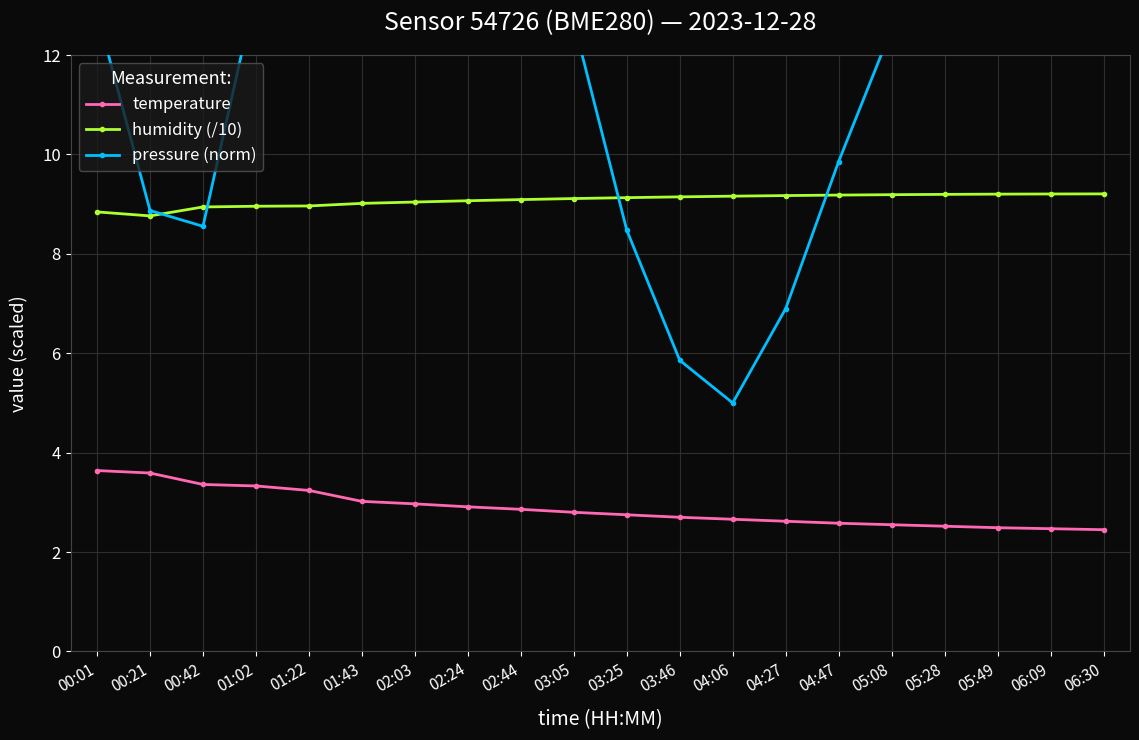

What is the total value across all series at 00:42?

20.9